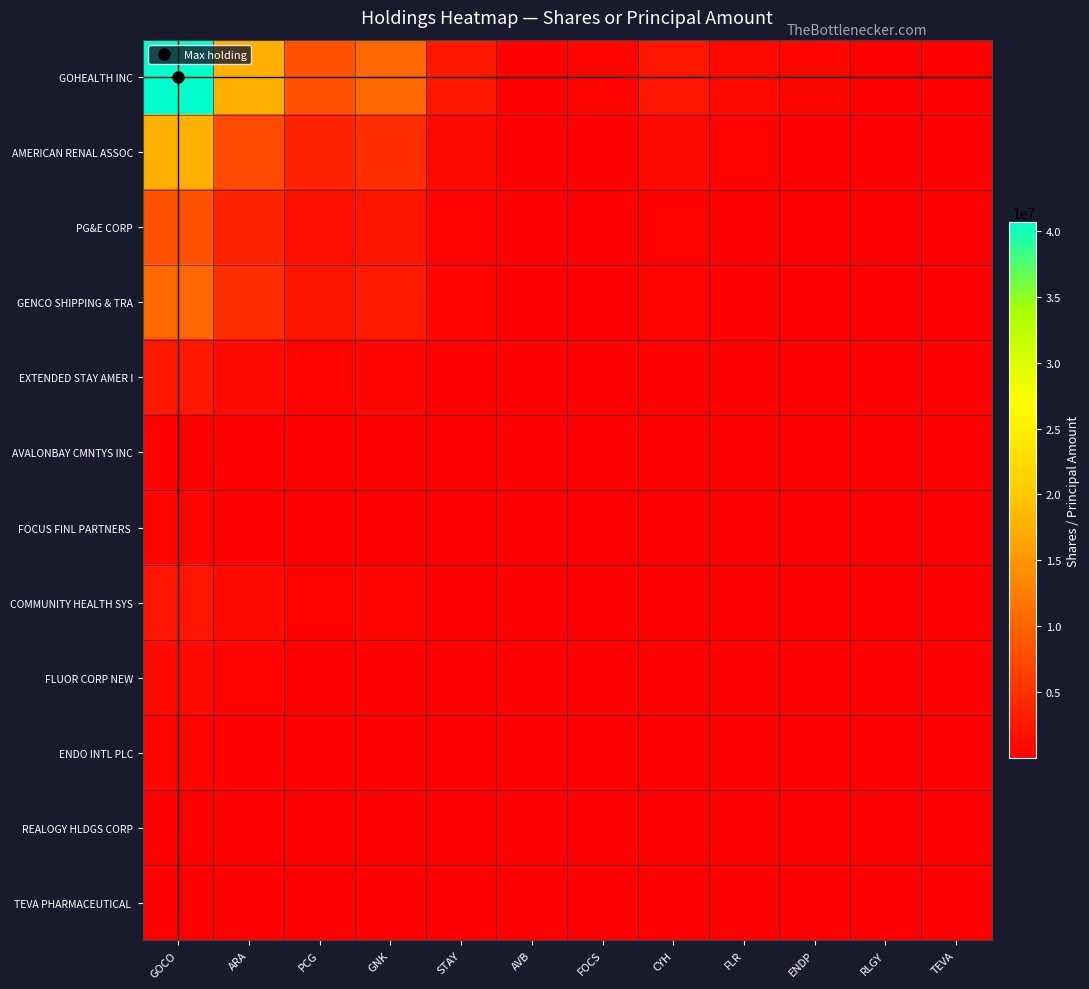

How many series are shown in this chart?

12